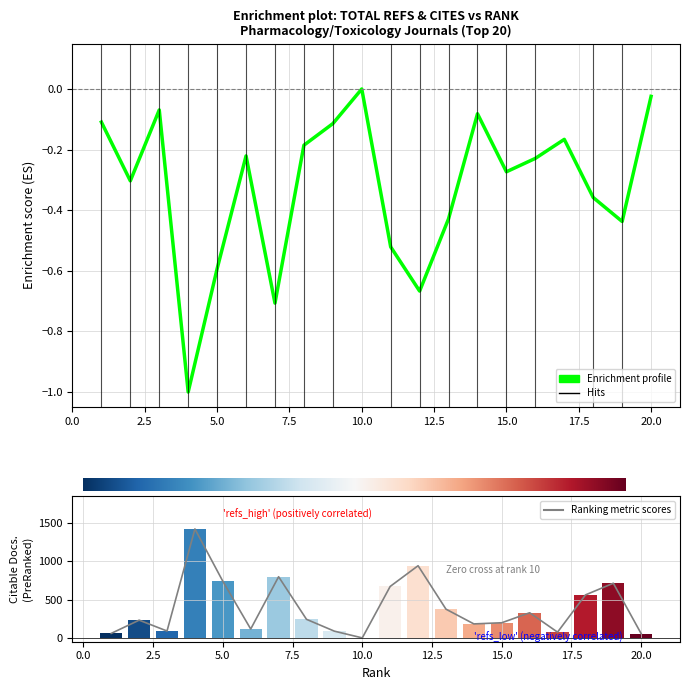

At how many categories does at least one series exceed 613?

6